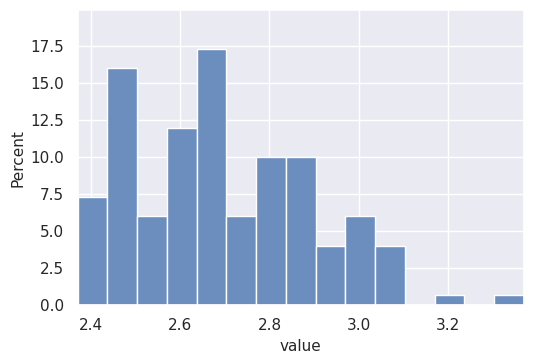

Read against the x-axis, roughly where is the centre of the tallest bar?

2.68